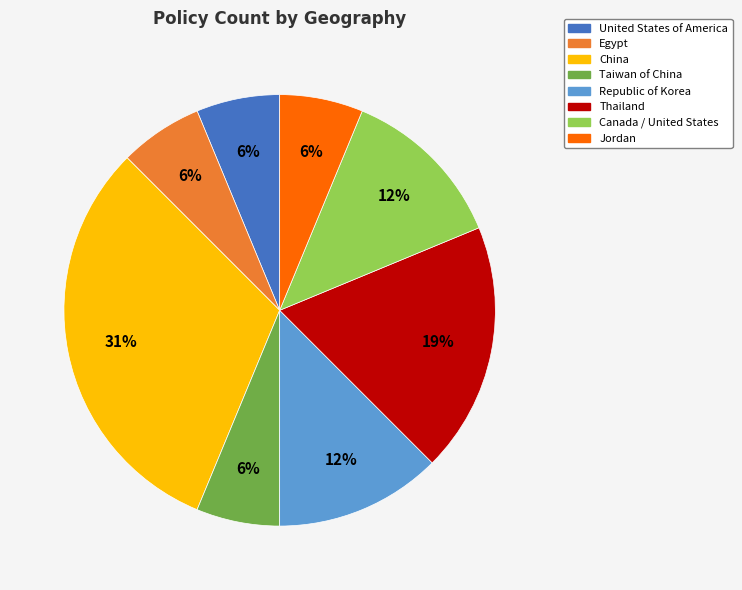

Is it true that Egypt is 20% of the pie?

False